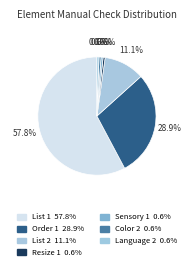

Combined, do List 2 and Color 2 account for over 50%?

No